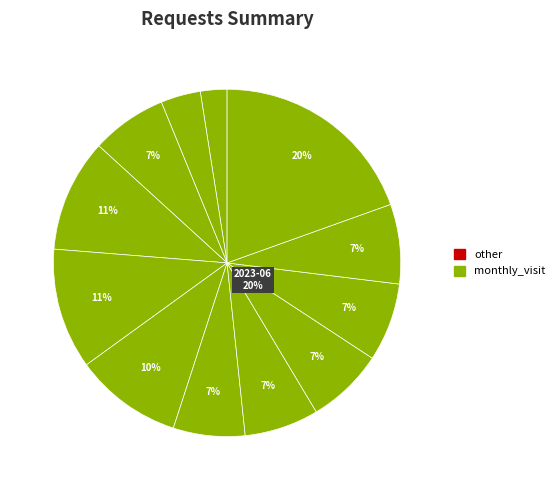

Does 2023-06 account for over 50% of the chart?

No